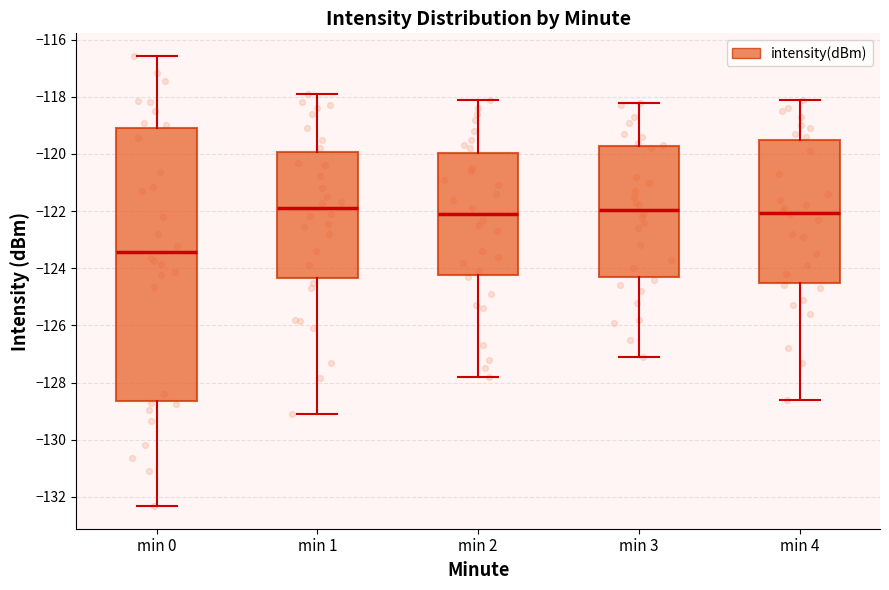

Reading left to right, read every box against the y-axis: the position of its median line, the range the box covers, and the ends of its whiskers. The values are not printed on the chart, so give them approximately, as read against the axis.

min 0: median -123.4, box -128.6 to -119.0, whiskers -132.4 to -116.6
min 1: median -121.8, box -124.4 to -120.0, whiskers -129.0 to -117.8
min 2: median -122.0, box -124.2 to -120.0, whiskers -127.8 to -118.0
min 3: median -122.0, box -124.2 to -119.8, whiskers -127.0 to -118.2
min 4: median -122.0, box -124.4 to -119.6, whiskers -128.6 to -118.0